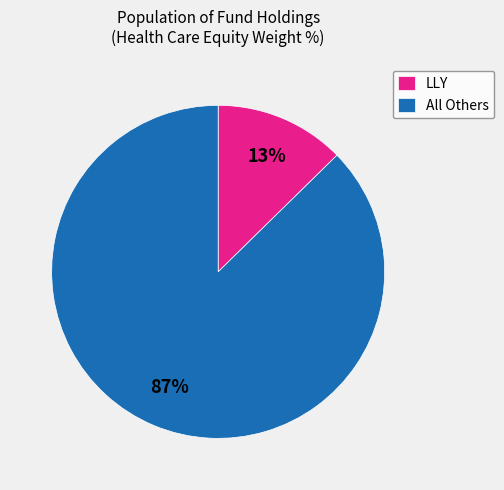

To the nearest percent, what is the combined percentage of LLY and All Others?

100%